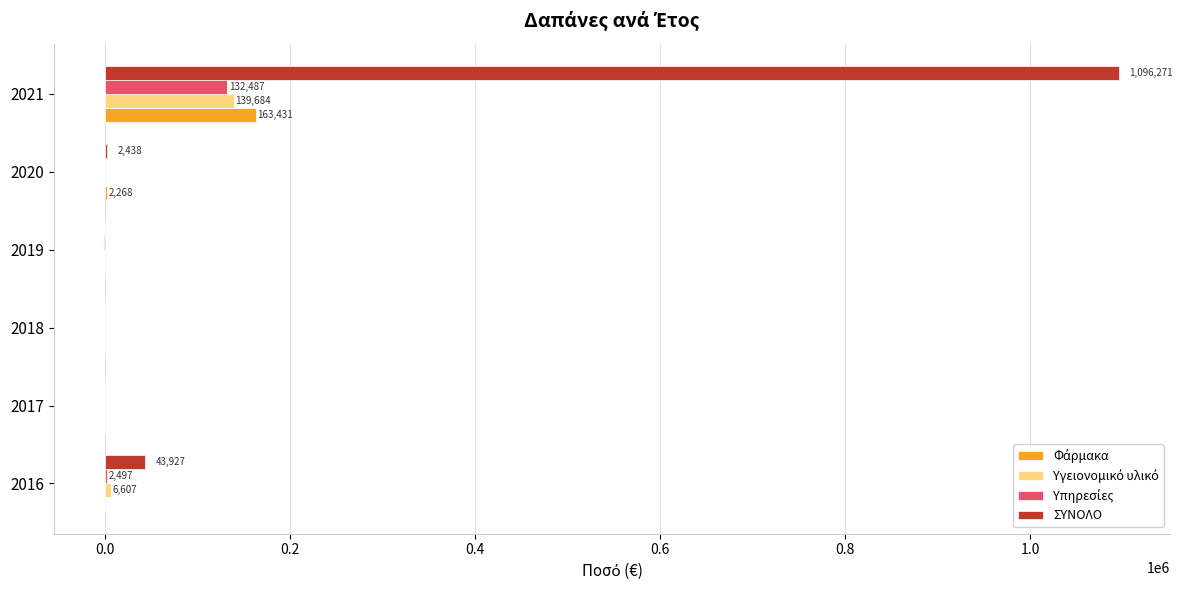

What is the greatest value displayed?

1096270.7